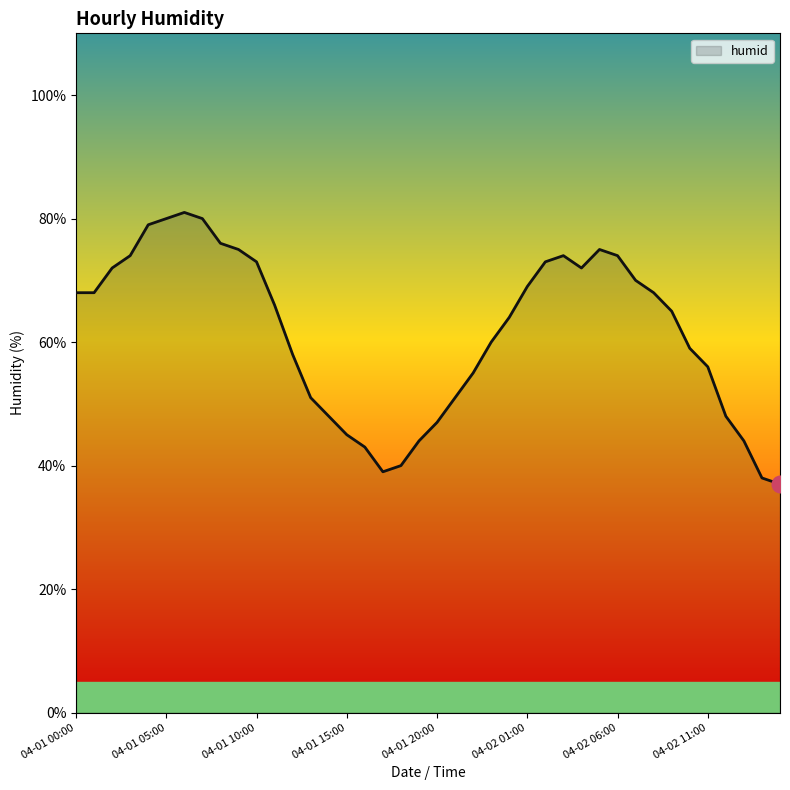

What is the maximum value shown in the chart?

81